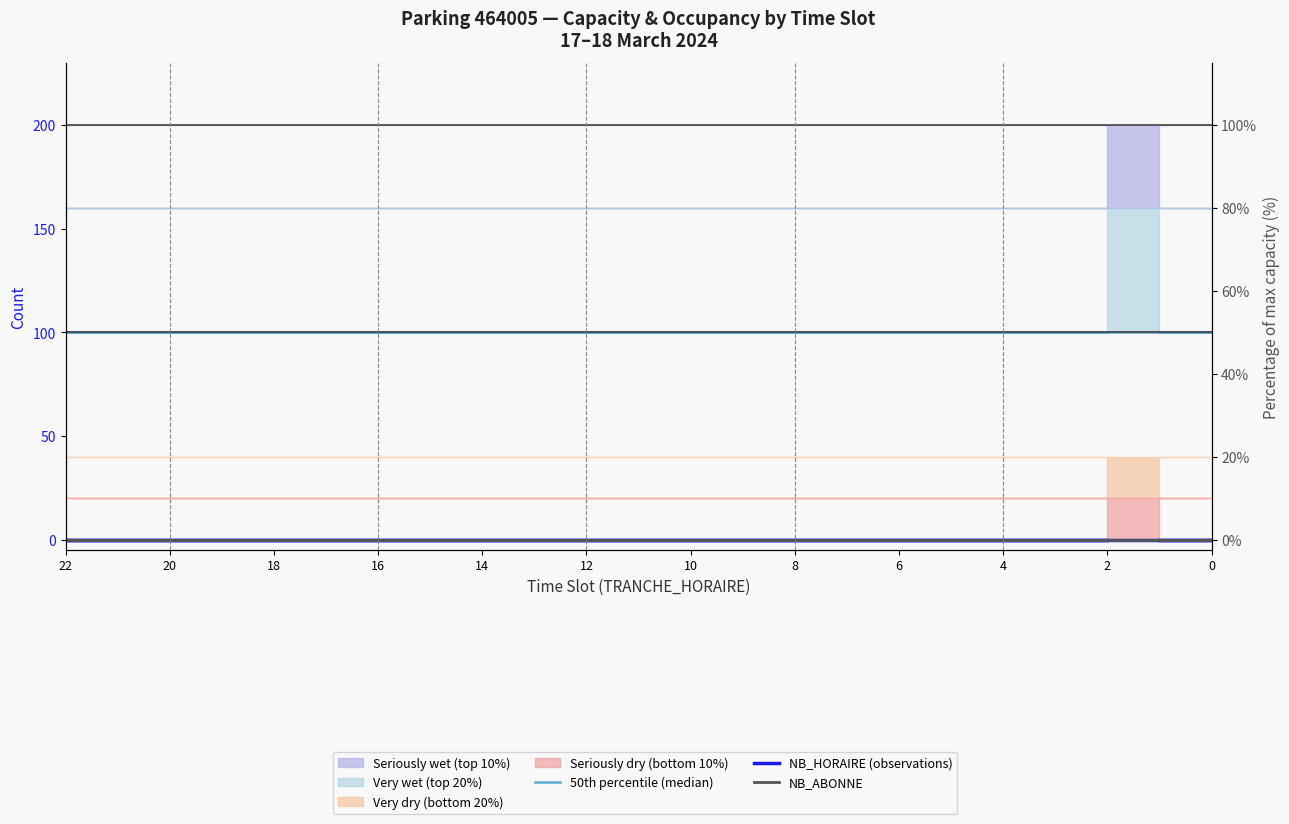

Which label corresponds to the smallest value in the chart?

2